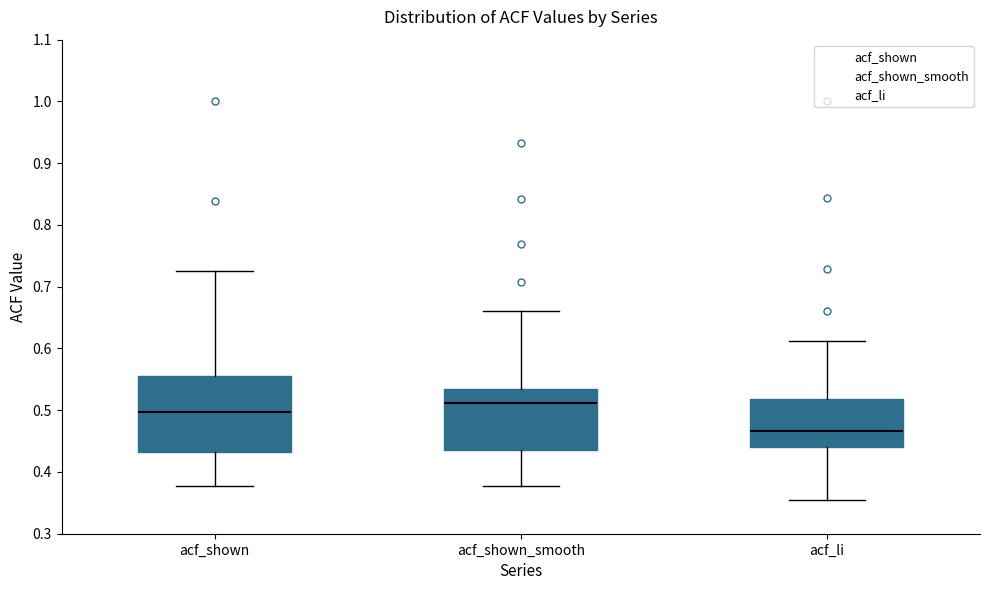

Reading left to right, read every box against the y-axis: the position of its median line, the range the box covers, and the ends of its whiskers. The values are not printed on the chart, so give them approximately, as read against the axis.

acf_shown: median 0.50, box 0.43 to 0.56, whiskers 0.38 to 0.73
acf_shown_smooth: median 0.51, box 0.44 to 0.54, whiskers 0.38 to 0.66
acf_li: median 0.47, box 0.44 to 0.52, whiskers 0.35 to 0.61